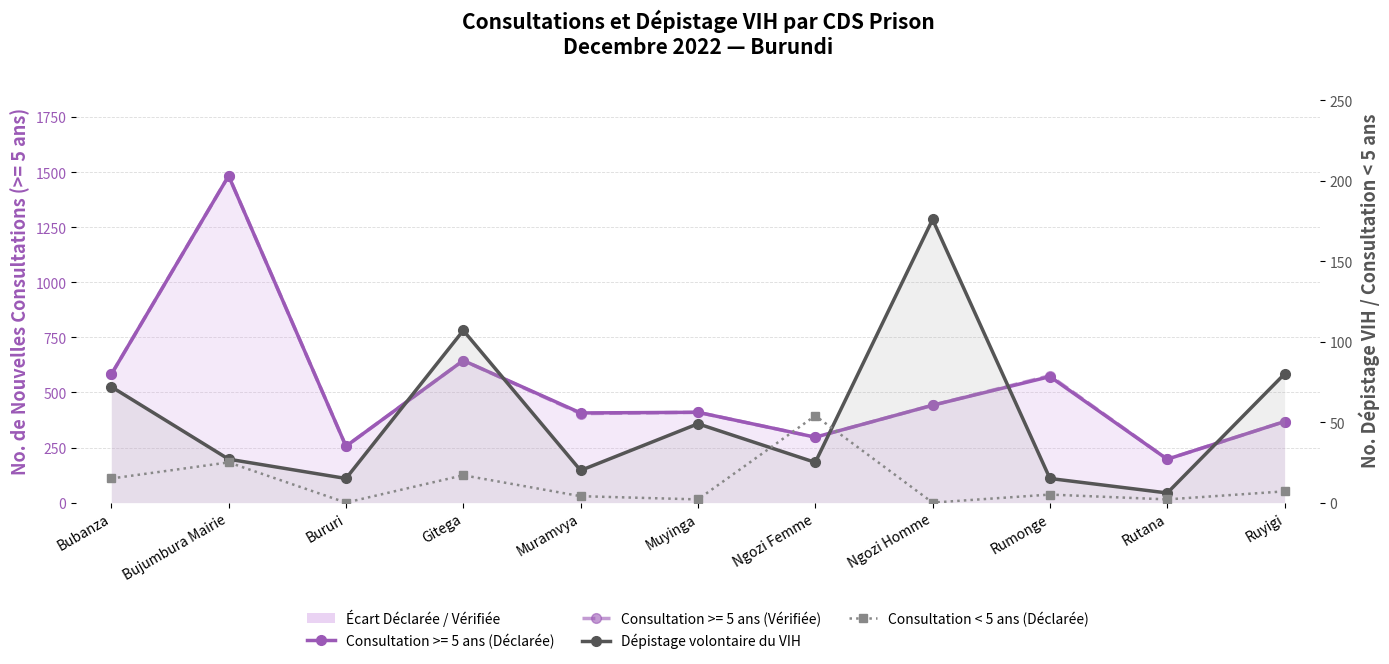

Which category has the highest value in the Dépistage volontaire du VIH series?

Ngozi Homme